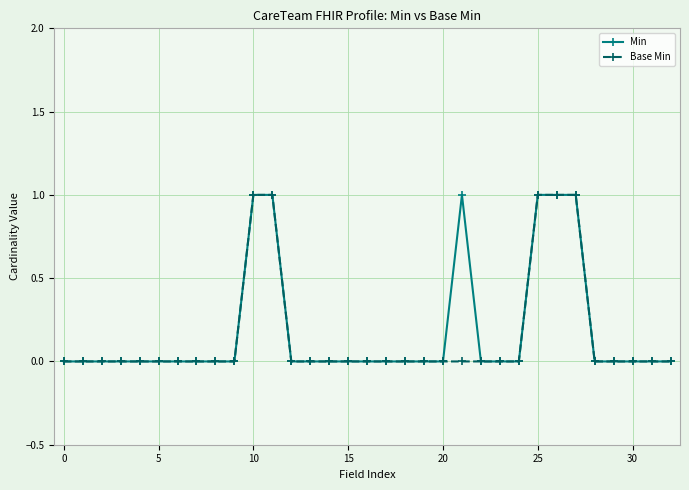

What is the value of the Base Min point at the 11th from the left?

1